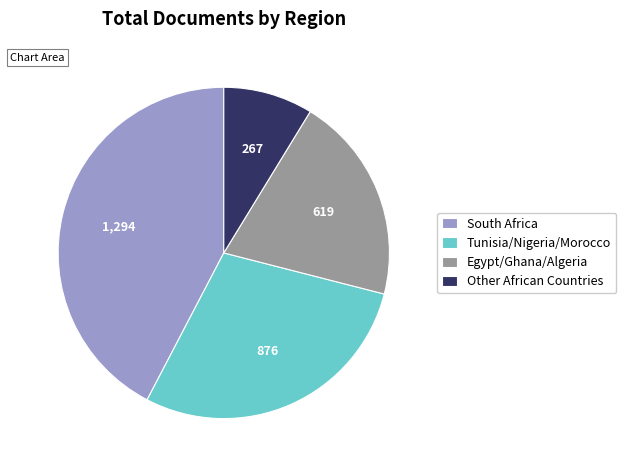

Which slice is the smallest?

Other African Countries